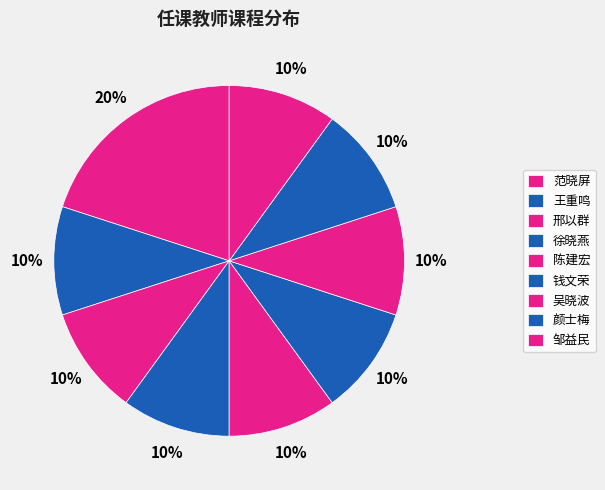

Is there a majority slice in this chart?

No